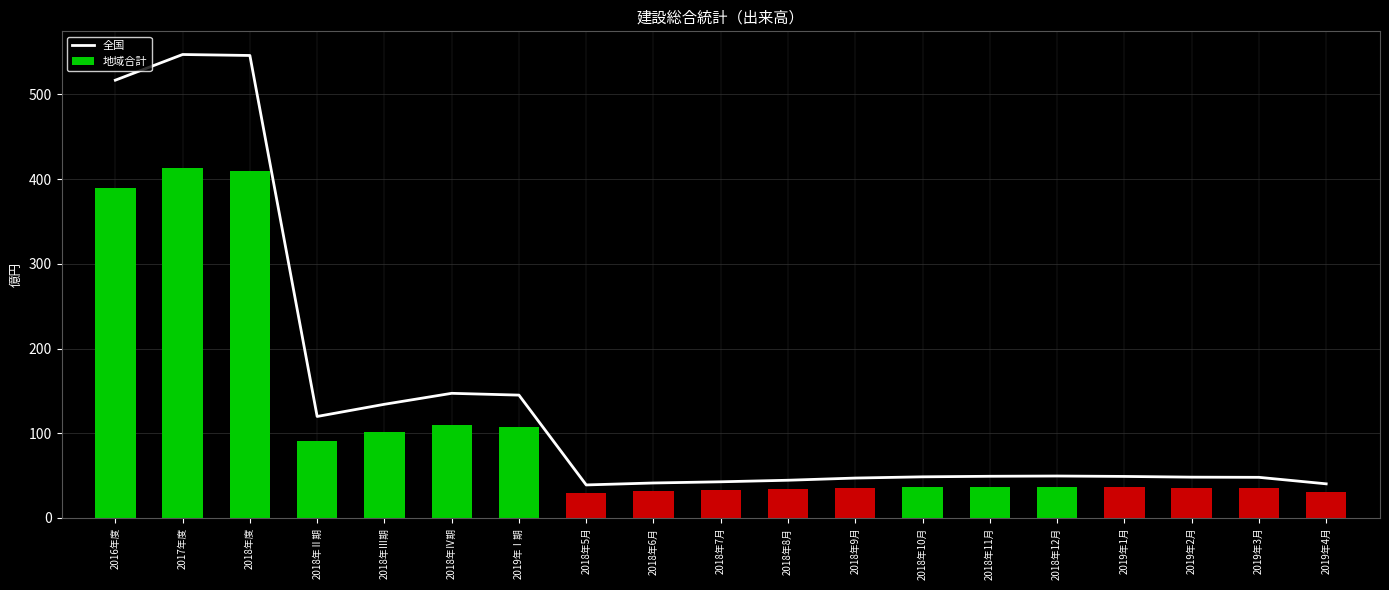

List the series in order of their peak value, highest first.

全国, 地域合計